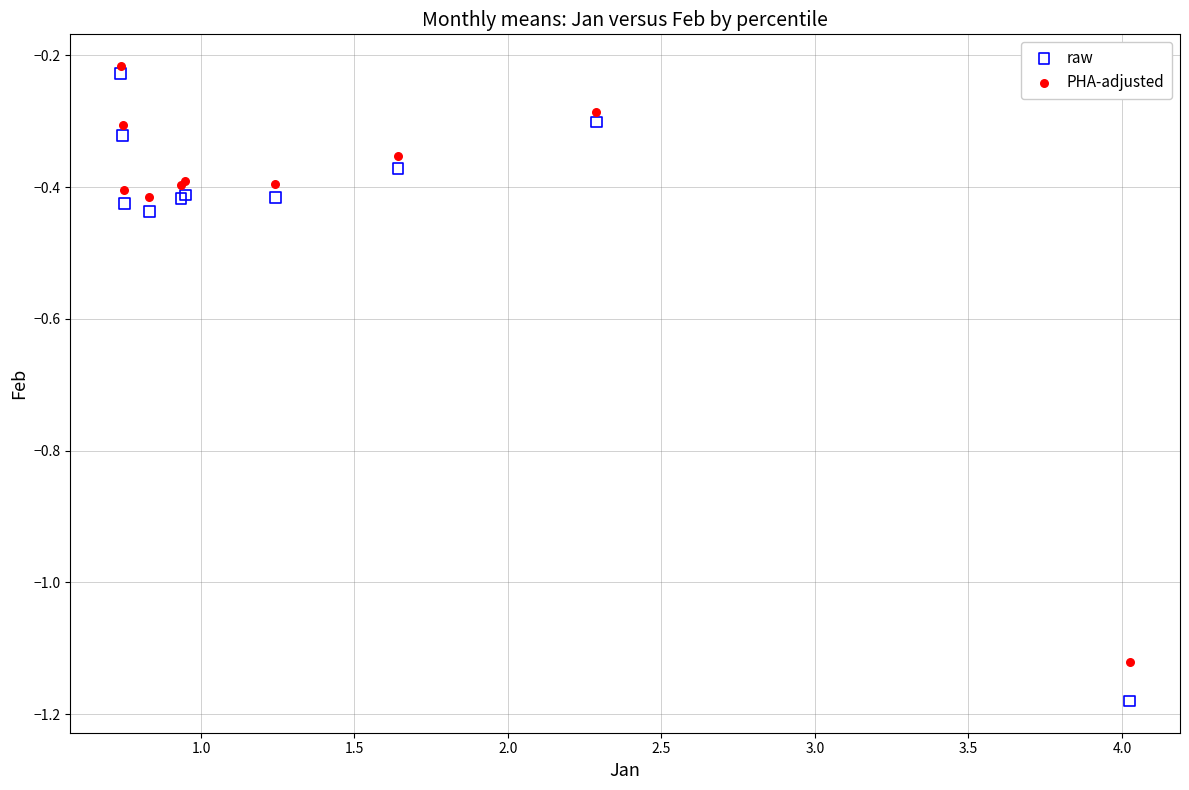

Which series reaches the minimum Y coordinate?

raw